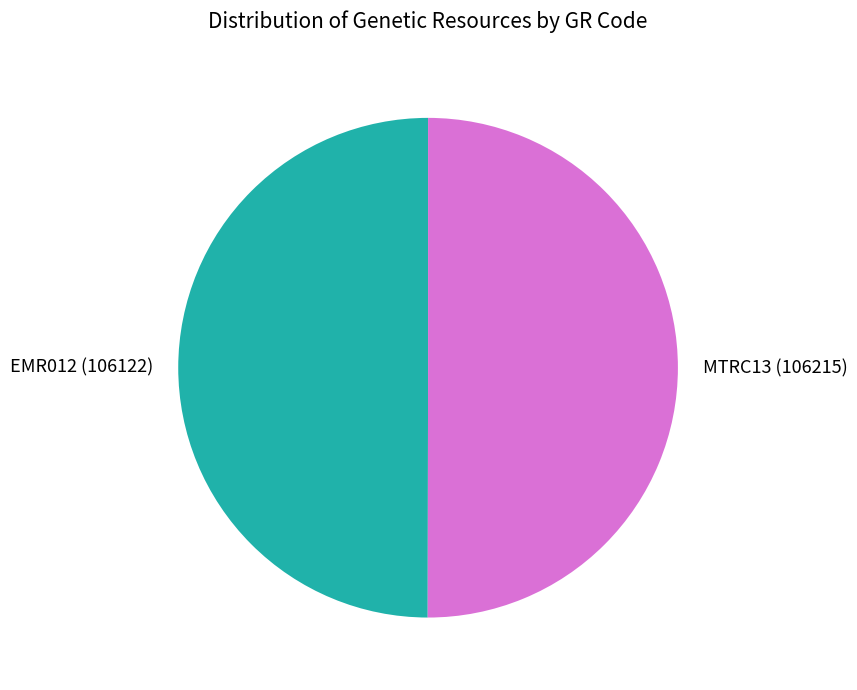

Count the number of slices in the pie.

2